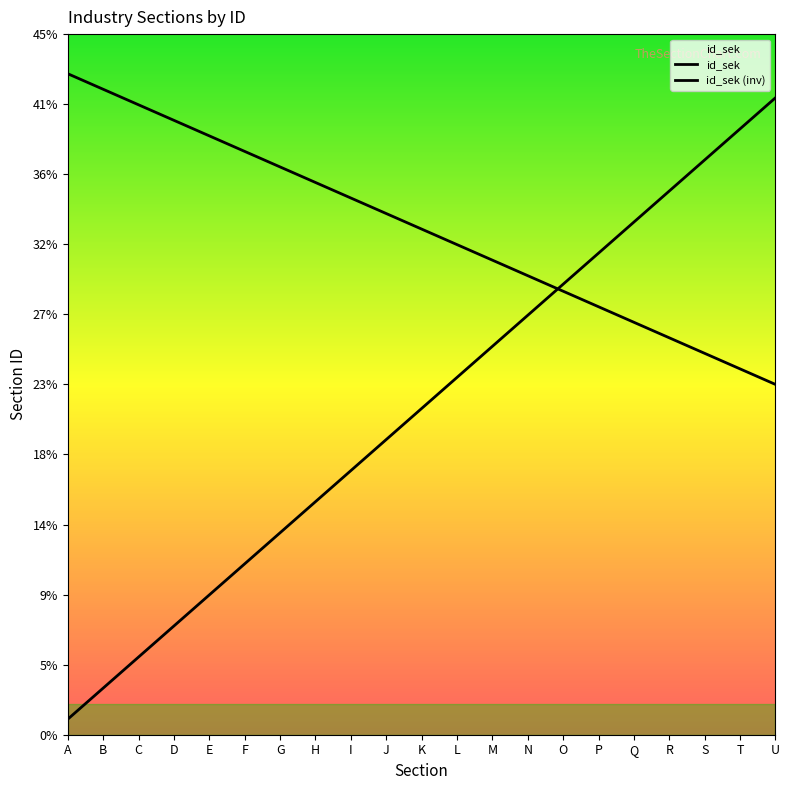

Does the chart have visible grid lines?

No